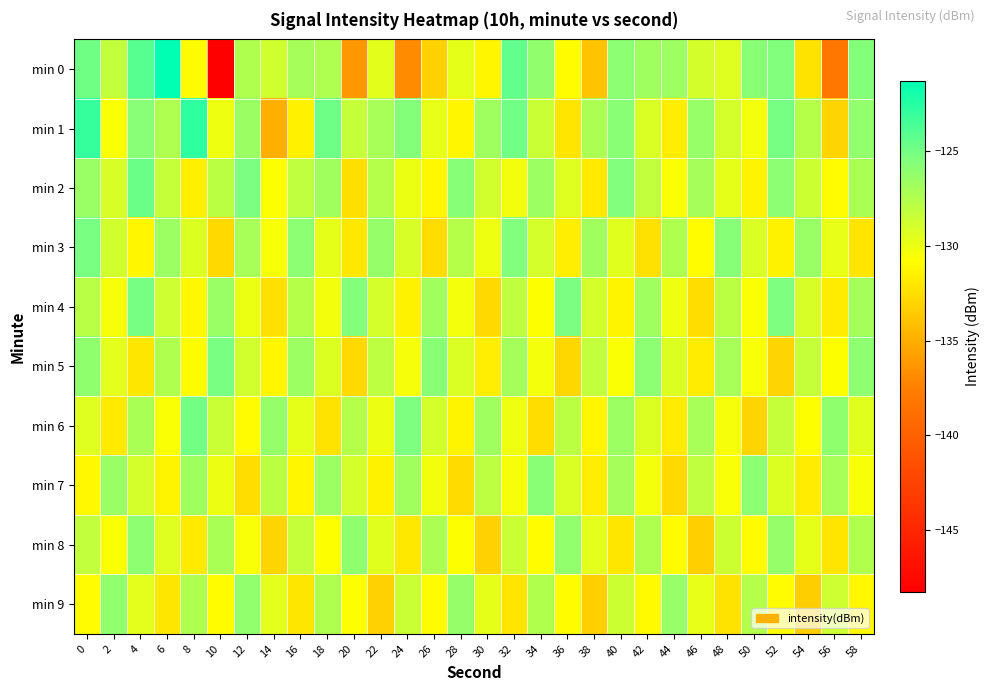

Reading left to right, extract all data points from this chart.

min 0: 0=-124.9	2=-128.2	4=-124.1	6=-121.3	8=-130.9	10=-148.3	12=-127.4	14=-128.8	16=-127.0	18=-127.4	20=-136.2	22=-129.6	24=-136.9	26=-133.1	28=-129.7	30=-131.2	32=-124.5	34=-126.1	36=-130.8	38=-133.9	40=-125.9	42=-126.7	44=-126.7	46=-128.9	48=-129.4	50=-125.8	52=-125.4	54=-132.2	56=-138.2	58=-125.6
min 1: 0=-123.0	2=-130.6	4=-125.7	6=-127.3	8=-122.8	10=-130.1	12=-126.6	14=-135.0	16=-131.5	18=-124.8	20=-128.3	22=-127.1	24=-125.6	26=-129.8	28=-131.2	30=-126.7	32=-124.9	34=-128.5	36=-132.1	38=-127.3	40=-125.8	42=-129.2	44=-131.6	46=-126.4	48=-128.9	50=-130.3	52=-125.1	54=-127.7	56=-132.9	58=-126.2
min 2: 0=-126.5	2=-129.1	4=-124.7	6=-128.3	8=-131.5	10=-127.9	12=-125.3	14=-130.7	16=-128.1	18=-126.8	20=-132.4	22=-127.6	24=-129.9	26=-131.1	28=-125.7	30=-128.8	32=-130.2	34=-126.6	36=-129.4	38=-131.8	40=-125.5	42=-128.2	44=-130.6	46=-127.0	48=-129.7	50=-131.3	52=-125.9	54=-128.6	56=-130.9	58=-127.2
min 3: 0=-125.2	2=-128.8	4=-131.2	6=-126.6	8=-129.3	10=-132.7	12=-127.1	14=-130.5	16=-125.9	18=-129.7	20=-131.9	22=-126.3	24=-129.1	26=-132.5	28=-127.7	30=-130.1	32=-125.5	34=-128.9	36=-131.6	38=-126.8	40=-129.5	42=-132.3	44=-127.4	46=-130.8	48=-125.7	50=-129.2	52=-131.4	54=-126.5	56=-129.8	58=-132.1
min 4: 0=-127.8	2=-130.4	4=-125.1	6=-128.7	8=-131.1	10=-126.5	12=-129.9	14=-132.3	16=-127.7	18=-130.2	20=-125.6	22=-129.0	24=-131.4	26=-126.8	28=-130.3	30=-132.7	32=-128.1	34=-130.7	36=-125.3	38=-128.9	40=-131.3	42=-126.7	44=-130.1	46=-132.5	48=-127.9	50=-130.6	52=-125.4	54=-129.1	56=-131.7	58=-127.0
min 5: 0=-126.1	2=-129.6	4=-132.0	6=-127.4	8=-130.8	10=-125.2	12=-128.8	14=-131.2	16=-126.6	18=-129.3	20=-132.7	22=-128.0	24=-130.4	26=-125.8	28=-129.2	30=-131.6	32=-126.9	34=-130.3	36=-132.8	38=-128.2	40=-130.6	42=-125.9	44=-129.3	46=-131.7	48=-127.1	50=-130.5	52=-132.9	54=-128.3	56=-130.7	58=-126.0
min 6: 0=-129.4	2=-131.8	4=-127.2	6=-130.6	8=-125.0	10=-128.5	12=-130.9	14=-126.3	16=-129.7	18=-132.2	20=-127.6	22=-130.0	24=-125.4	26=-128.9	28=-131.3	30=-126.7	32=-130.1	34=-132.5	36=-127.9	38=-131.2	40=-126.6	42=-129.3	44=-131.7	46=-127.1	48=-130.4	50=-132.9	52=-128.3	54=-130.7	56=-126.1	58=-129.5
min 7: 0=-131.1	2=-126.5	4=-128.9	6=-131.3	8=-126.7	10=-130.0	12=-132.5	14=-127.9	16=-131.2	18=-126.6	20=-129.0	22=-131.4	24=-126.8	26=-130.2	28=-132.6	30=-128.0	32=-130.4	34=-125.8	36=-129.2	38=-131.6	40=-127.0	42=-130.3	44=-132.7	46=-128.1	48=-130.5	50=-125.9	52=-129.3	54=-131.7	56=-127.1	58=-130.5
min 8: 0=-128.2	2=-130.6	4=-126.0	6=-129.4	8=-131.8	10=-127.2	12=-130.5	14=-132.9	16=-128.3	18=-130.7	20=-126.1	22=-129.5	24=-131.9	26=-127.3	28=-130.7	30=-133.1	32=-128.5	34=-130.8	36=-126.2	38=-129.6	40=-132.0	42=-127.4	44=-130.8	46=-133.2	48=-128.6	50=-130.9	52=-126.3	54=-129.7	56=-132.1	58=-127.5
min 9: 0=-130.9	2=-126.2	4=-129.6	6=-132.0	8=-127.4	10=-130.8	12=-126.2	14=-129.6	16=-132.0	18=-127.4	20=-130.7	22=-133.1	24=-128.5	26=-130.9	28=-126.3	30=-129.7	32=-132.1	34=-127.5	36=-130.8	38=-133.2	40=-128.6	42=-131.0	44=-126.4	46=-129.8	48=-132.2	50=-127.6	52=-130.9	54=-133.3	56=-128.7	58=-131.1